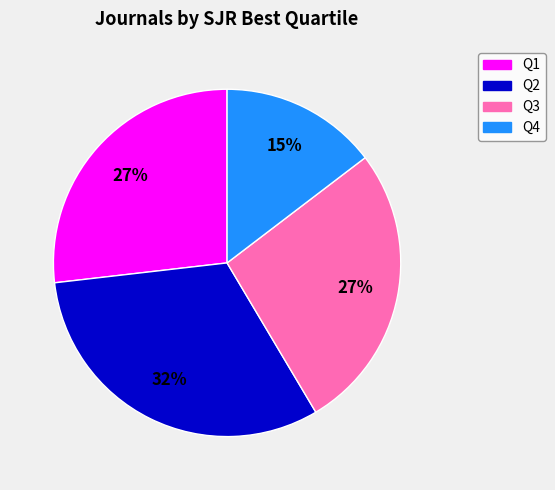

To the nearest percent, what is the difference between the Q3 and Q2 slice percentages?

5%